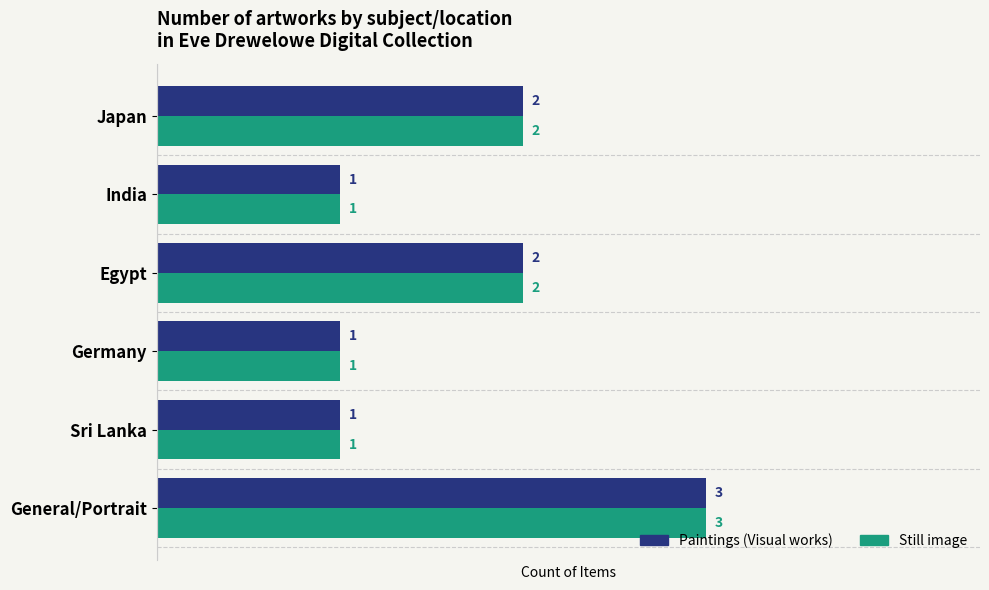

At which category is the sum across all series the highest?

General/Portrait